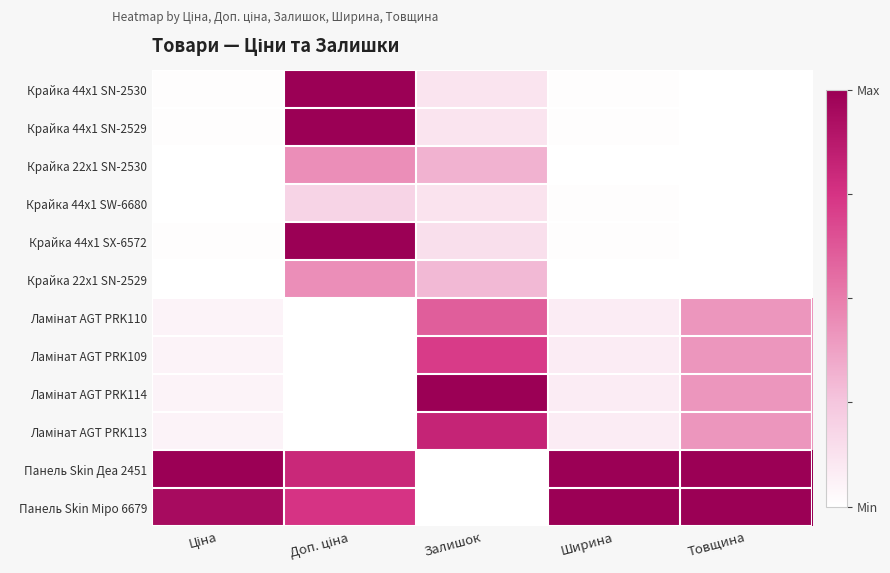

How many distinct data groups are displayed?

12